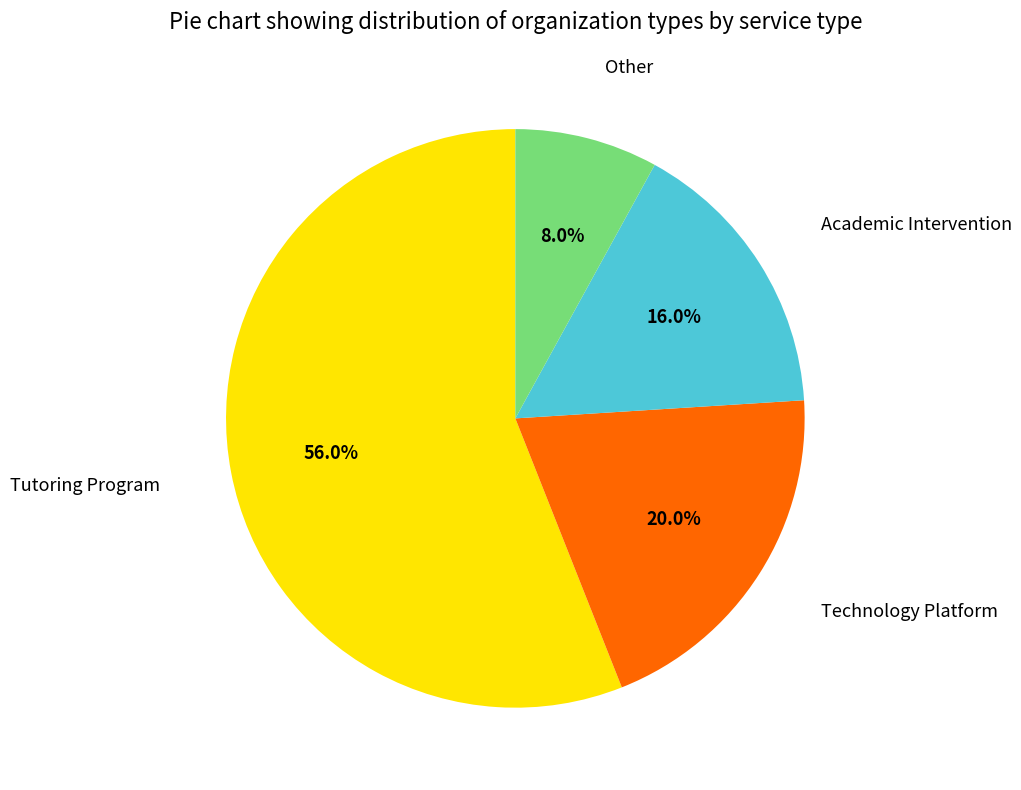

Which category has the biggest portion of the pie?

Tutoring Program